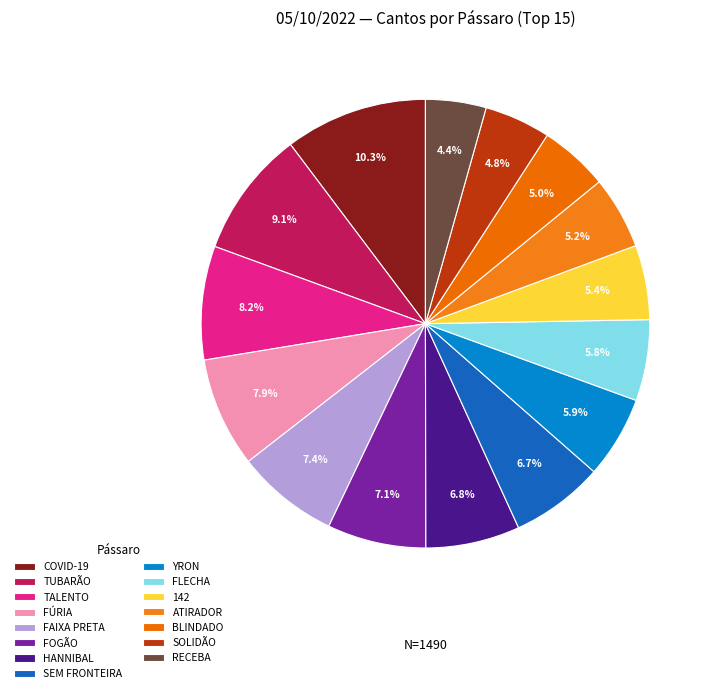

What is the largest slice in the pie chart?

COVID-19